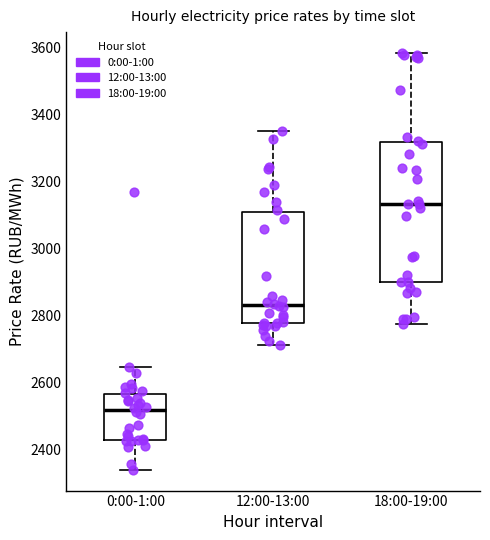

Which box has the lowest median line?

0:00-1:00